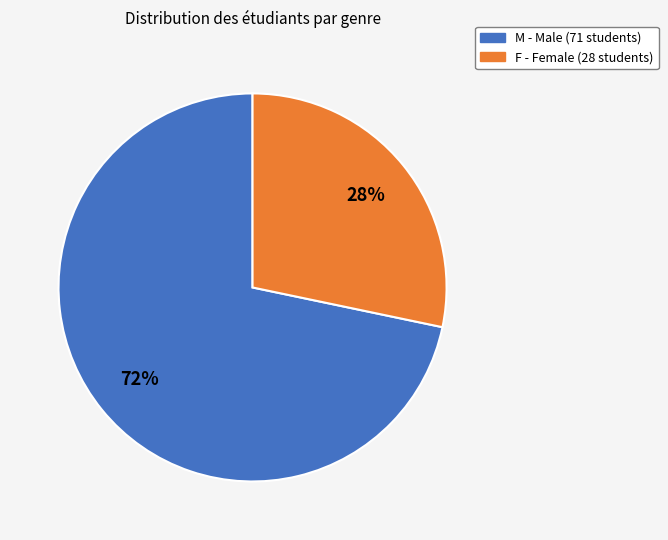

To the nearest percent, what is the combined percentage of M and F?

100%